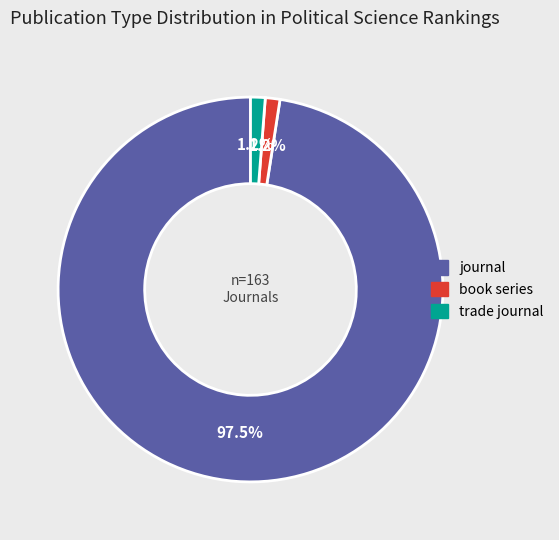

How many segments does this pie chart have?

3